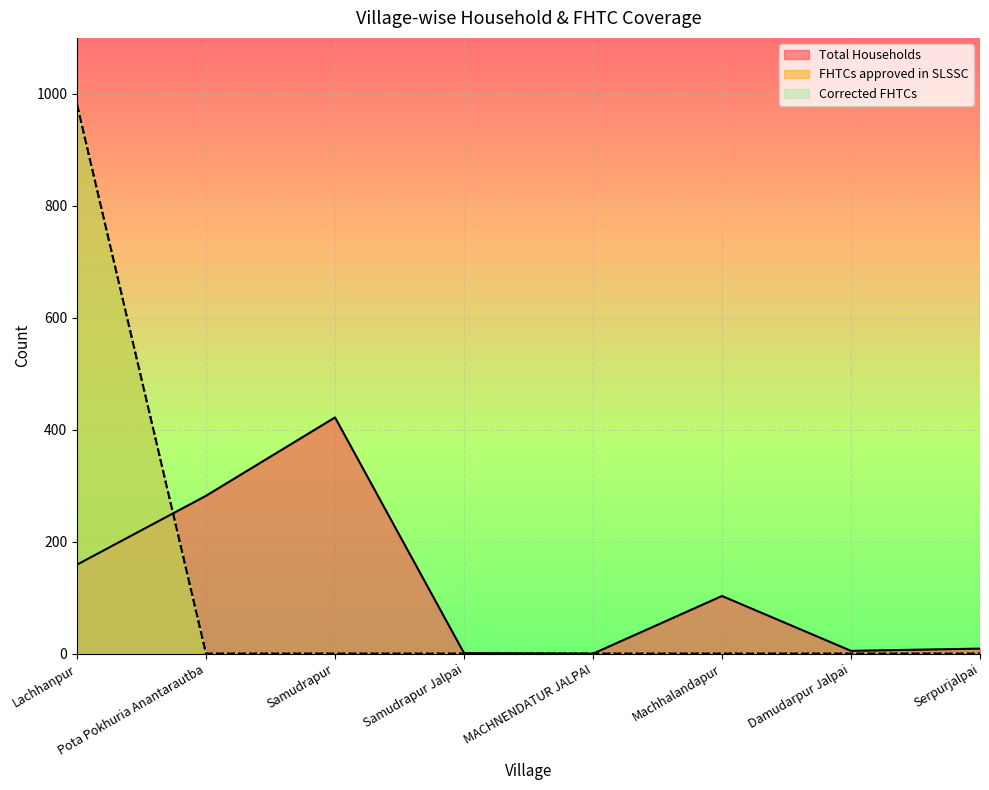

What position from the right is Lachhanpur?

8